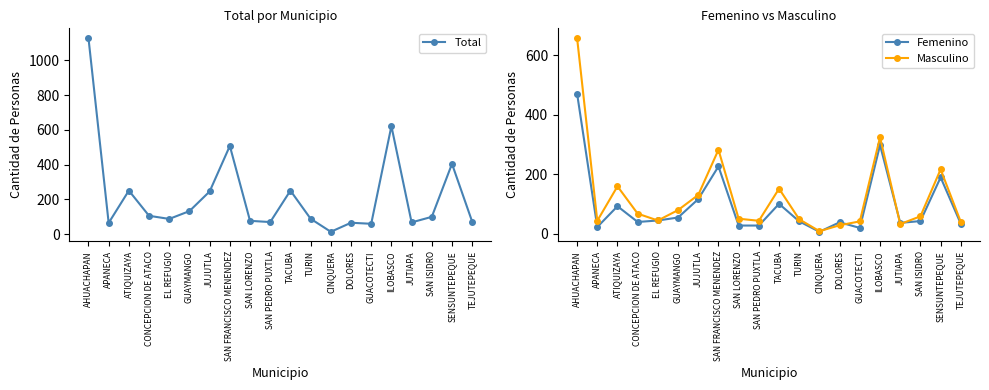

At which category is the sum across all series the highest?

AHUACHAPAN